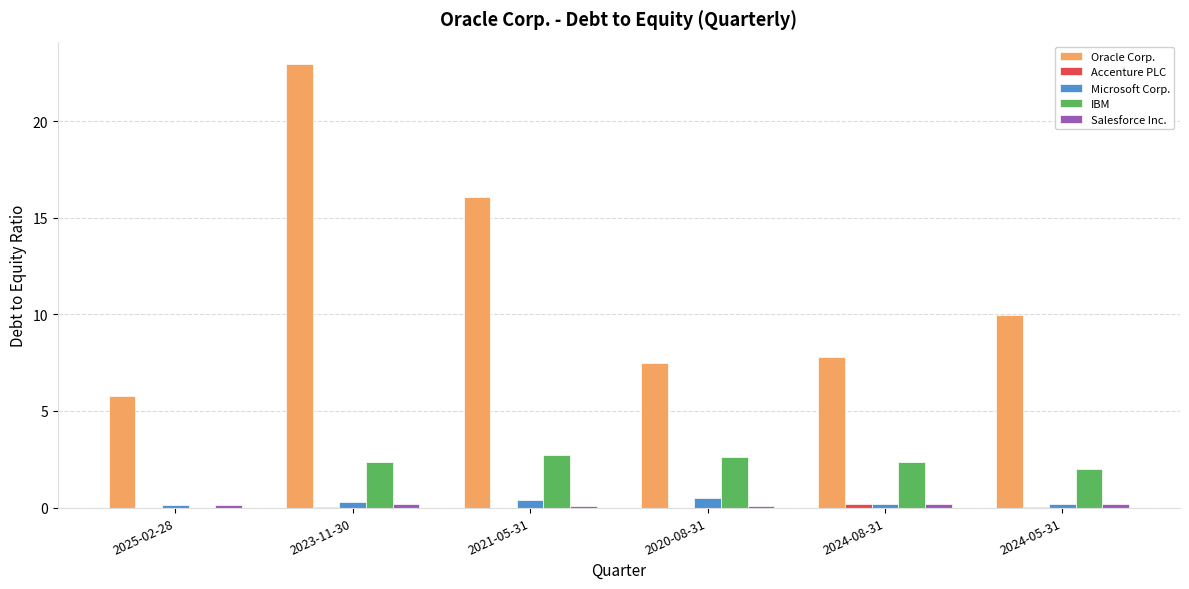

Which category has the highest value across all series?

2023-11-30